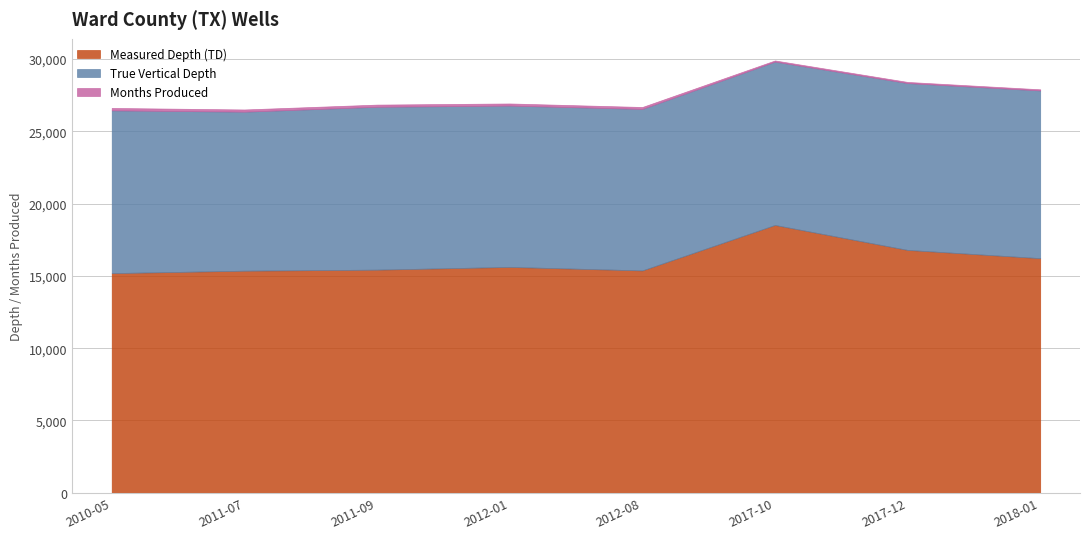

True or false: Months Produced and True Vertical Depth intersect in this chart.

False